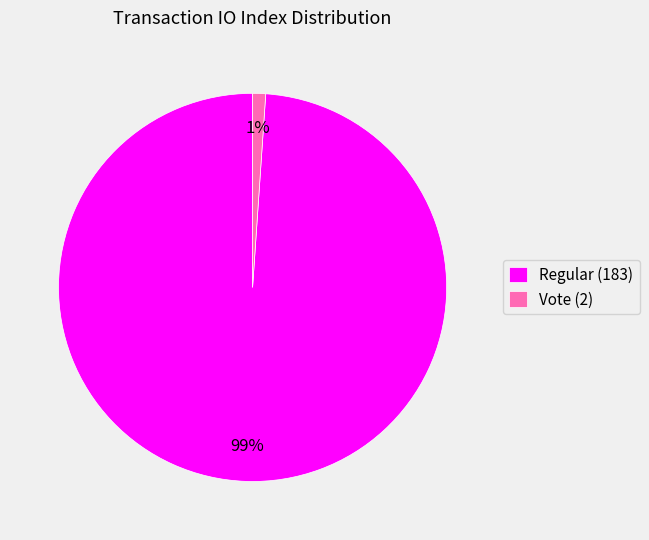

What is the smallest slice in the pie chart?

Vote (2)